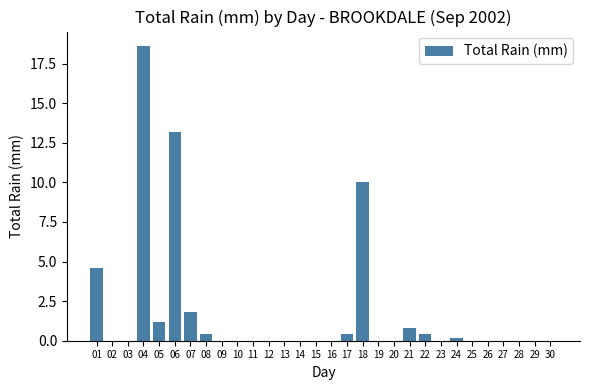

Reading left to right, list all the values displayed in this chart.

4.6	0.0	0.0	18.6	1.2	13.2	1.8	0.4	0.0	0.0	0.0	0.0	0.0	0.0	0.0	0.0	0.4	10.0	0.0	0.0	0.8	0.4	0.0	0.2	0.0	0.0	0.0	0.0	0.0	0.0